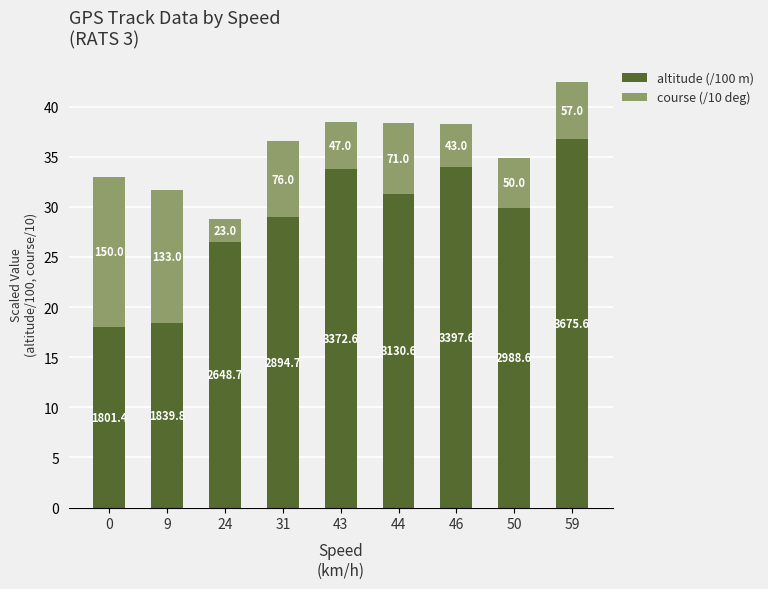

Which series has the largest range (max minus min)?

altitude (/100 m)